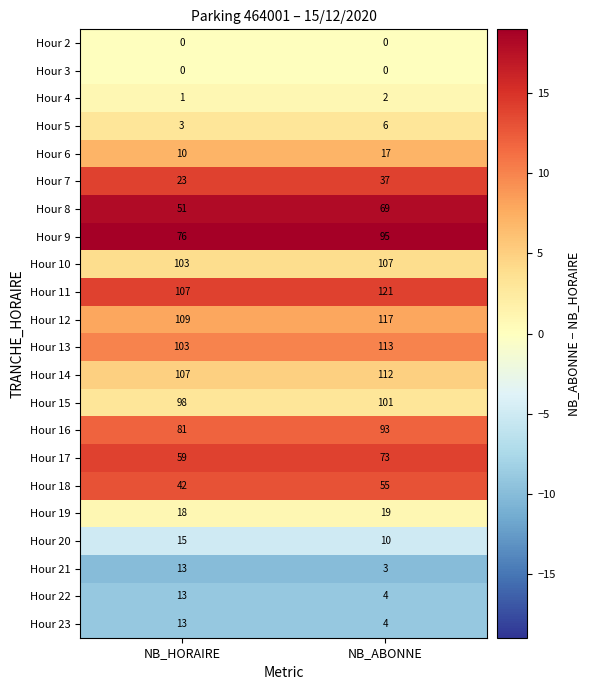

Between NB_HORAIRE and NB_ABONNE, which series saw the biggest shift?

Hour 9